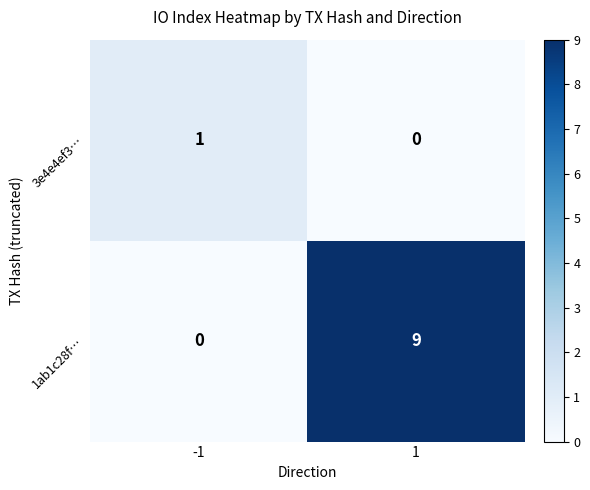

Count the number of data series in this chart.

2